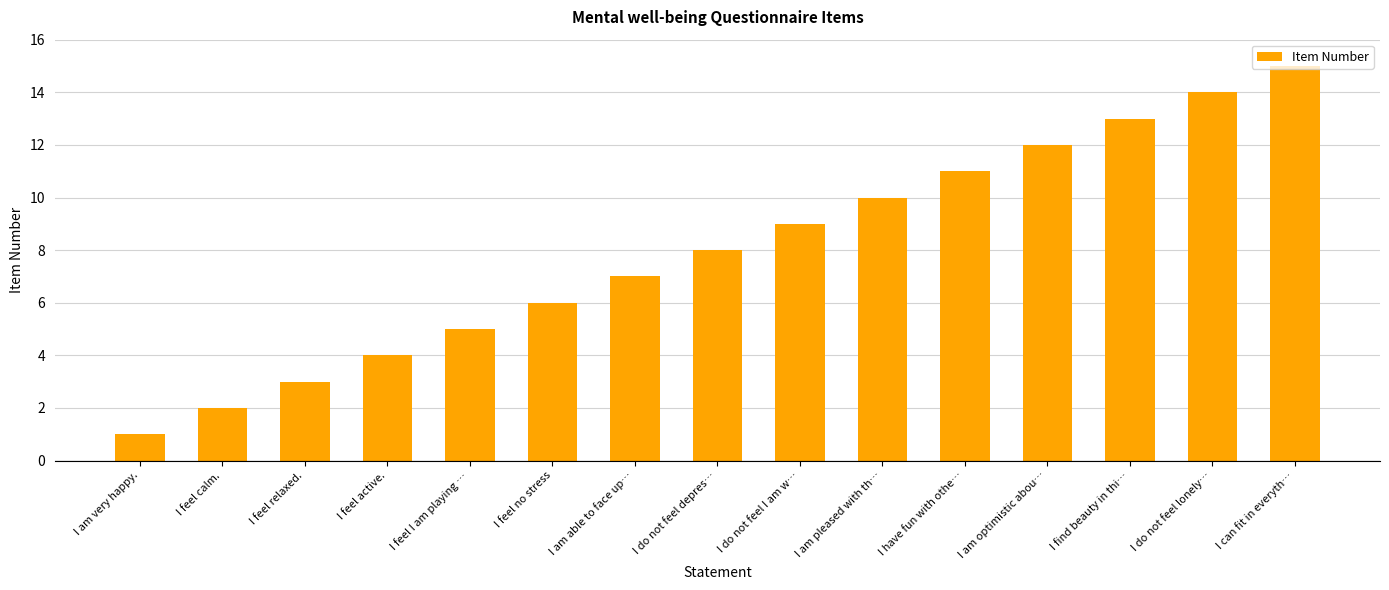

Reading right to left, list all the values displayed in this chart.

I can fit in everyth…=15	I do not feel lonely…=14	I find beauty in thi…=13	I am optimistic abou…=12	I have fun with othe…=11	I am pleased with th…=10	I do not feel I am w…=9	I do not feel depres…=8	I am able to face up…=7	I feel no stress=6	I feel I am playing …=5	I feel active.=4	I feel relaxed.=3	I feel calm.=2	I am very happy.=1